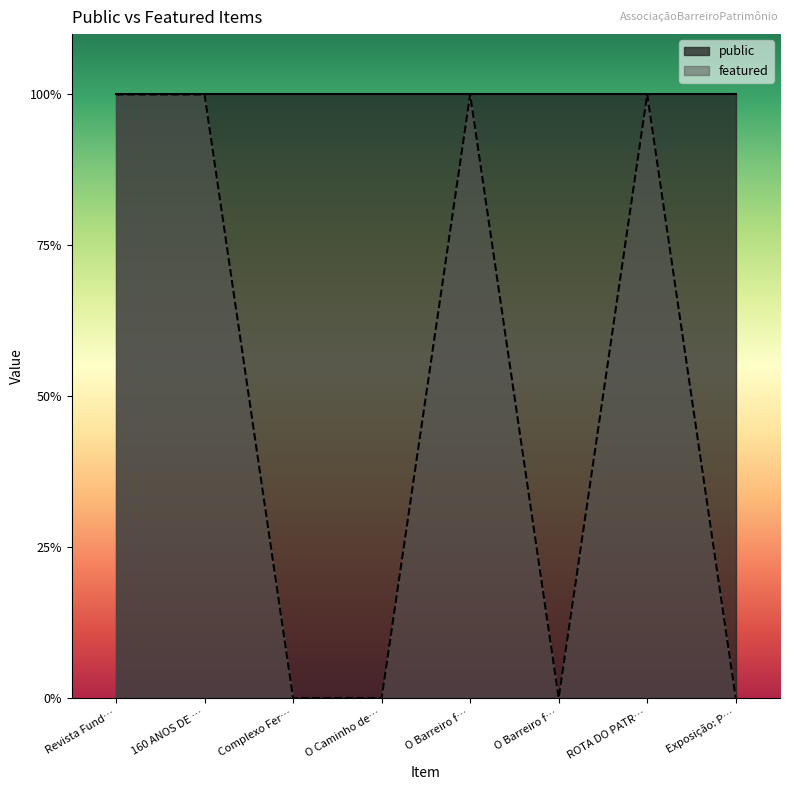

Between 160 ANOS DE … and O Barreiro f…, which is larger?

160 ANOS DE …